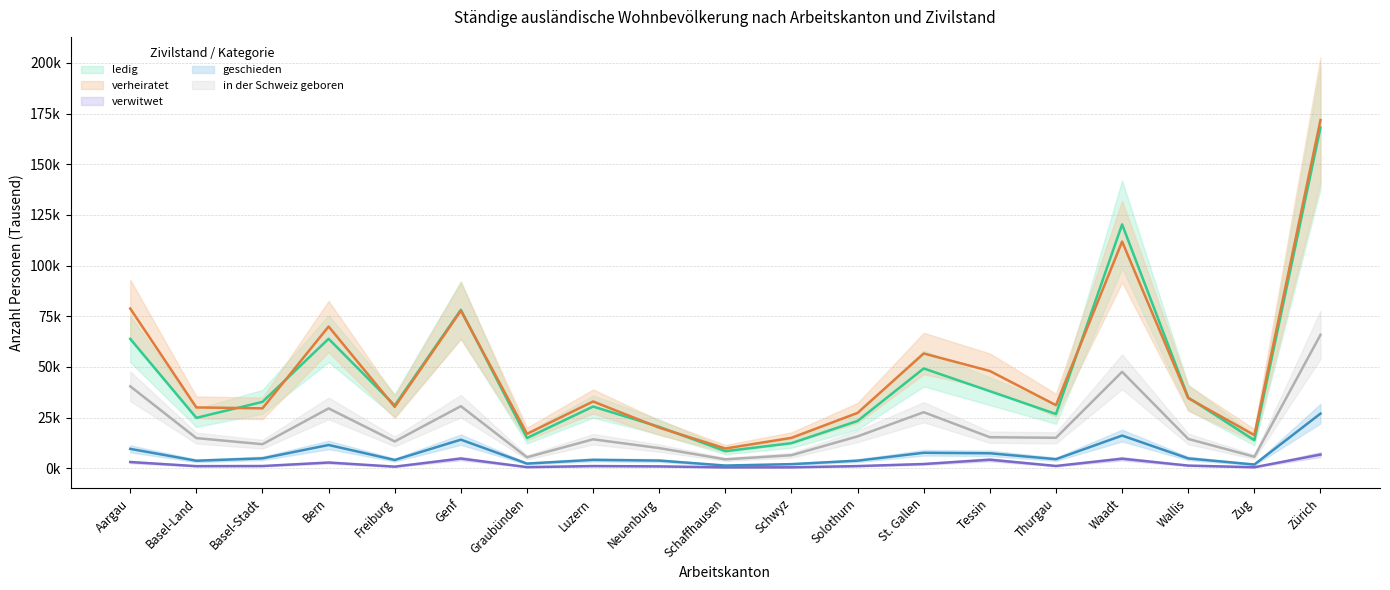

At which label does in der Schweiz geboren first exceed 14?

Aargau